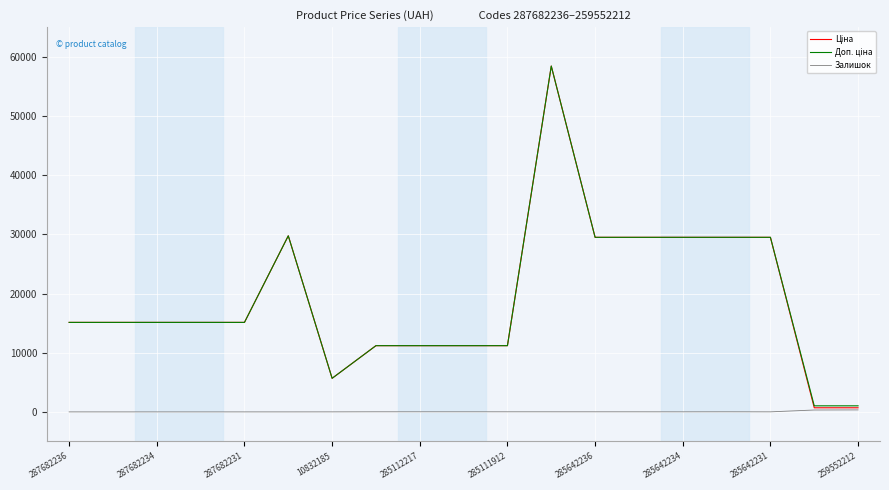

How many lines are shown in the chart?

3